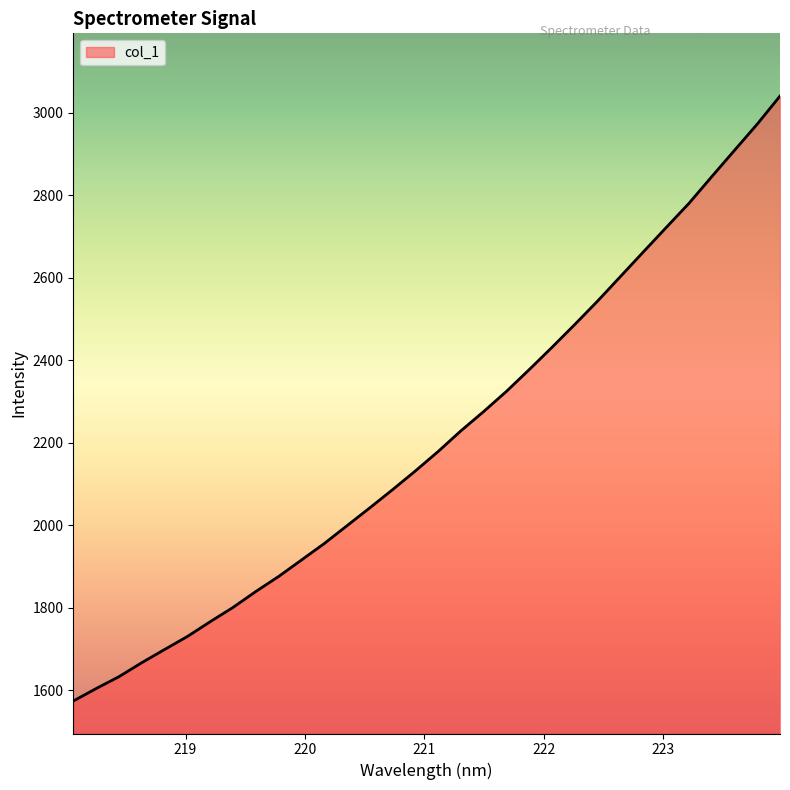

What is the smallest value displayed?

1573.9